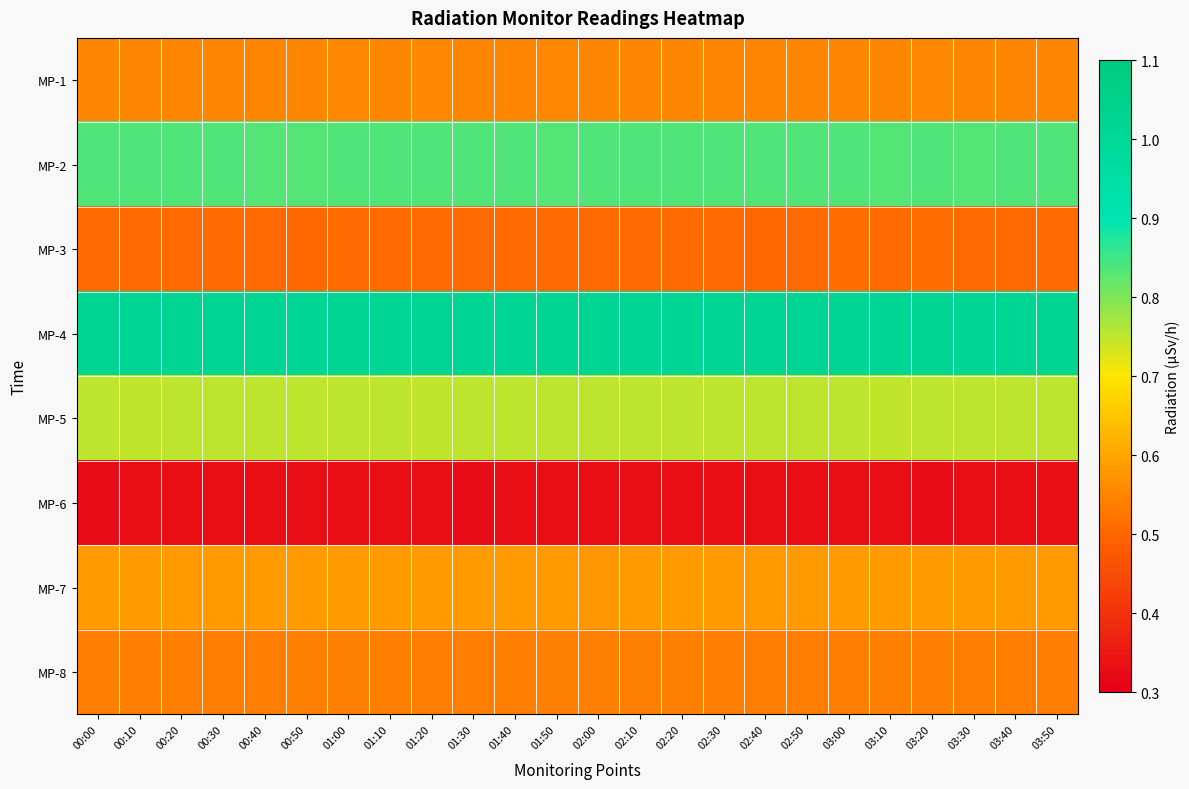

What is the difference between the highest and lowest values at 02:30?

0.7